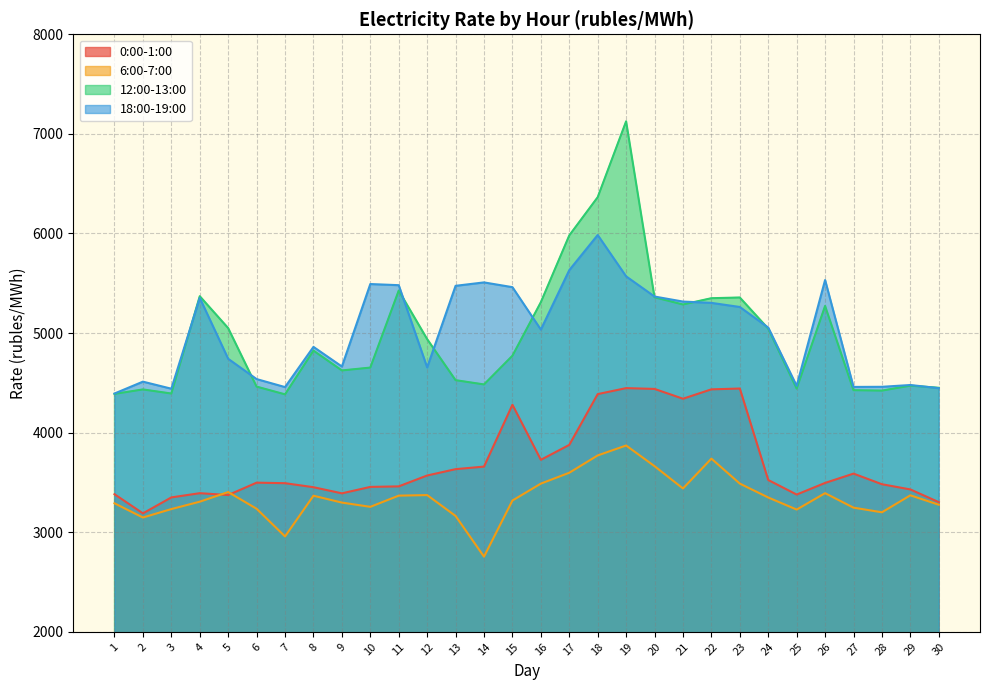

What is the average value of the 12:00-13:00 series?

4979.7